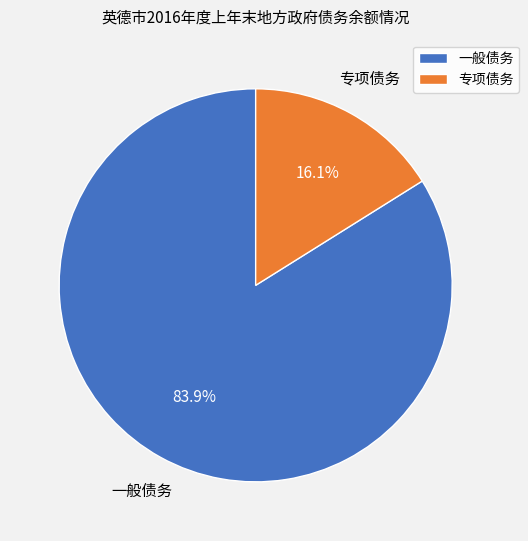

Do 专项债务 and 一般债务 together represent more than half of the pie?

Yes